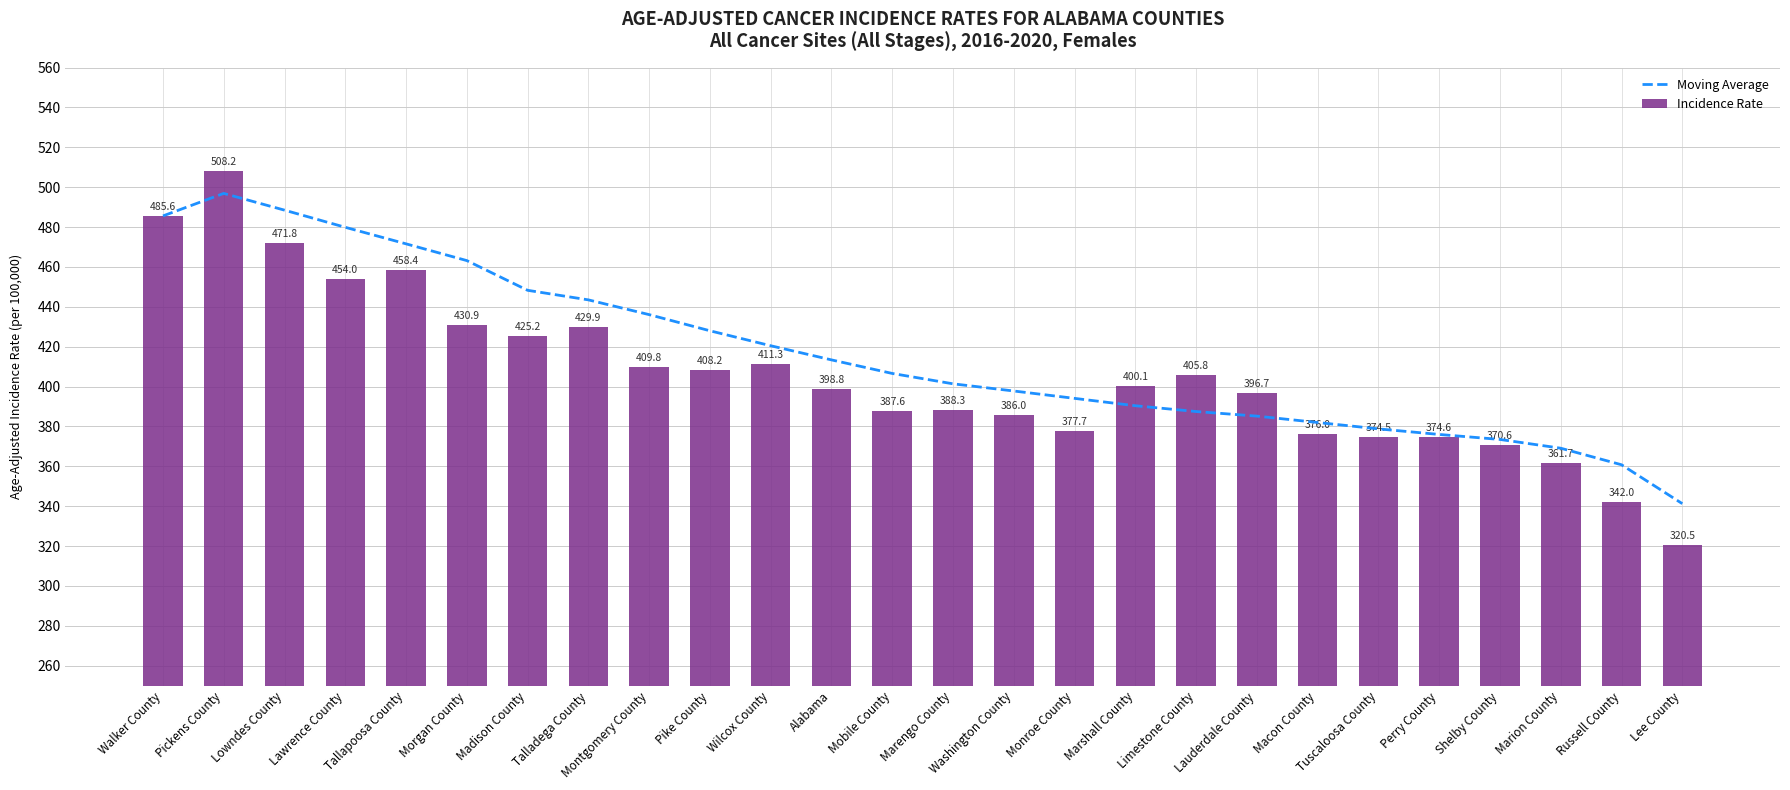

What is the label of the 9th bar from the left?

Montgomery County